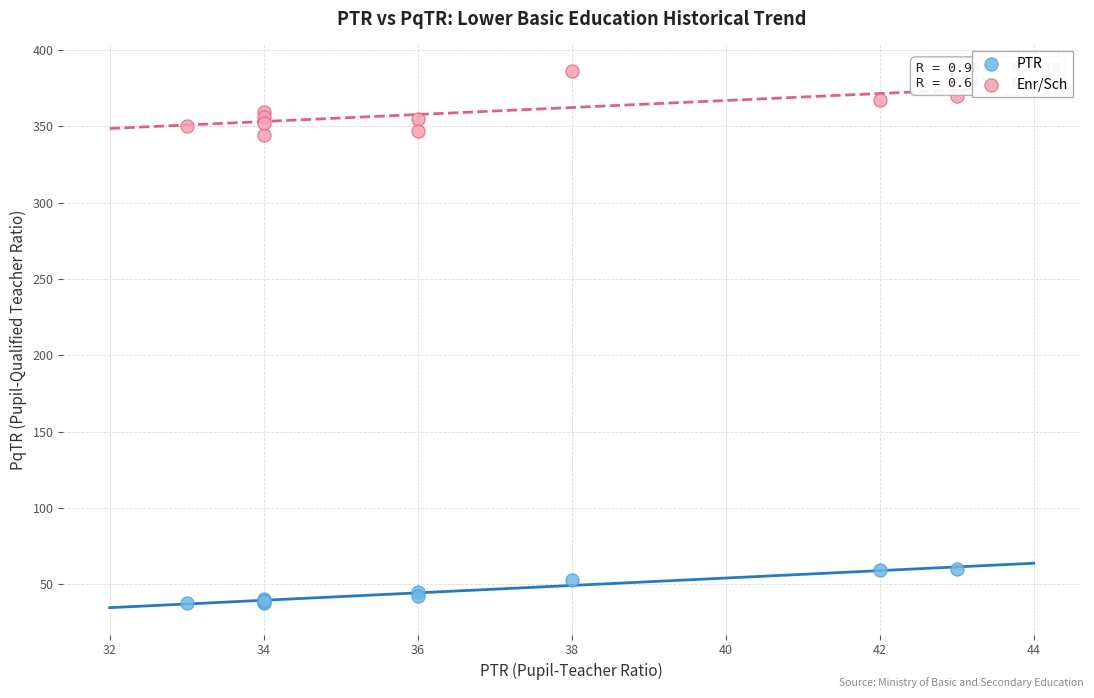

Which series has the widest spread of Y values?

Enr/Sch